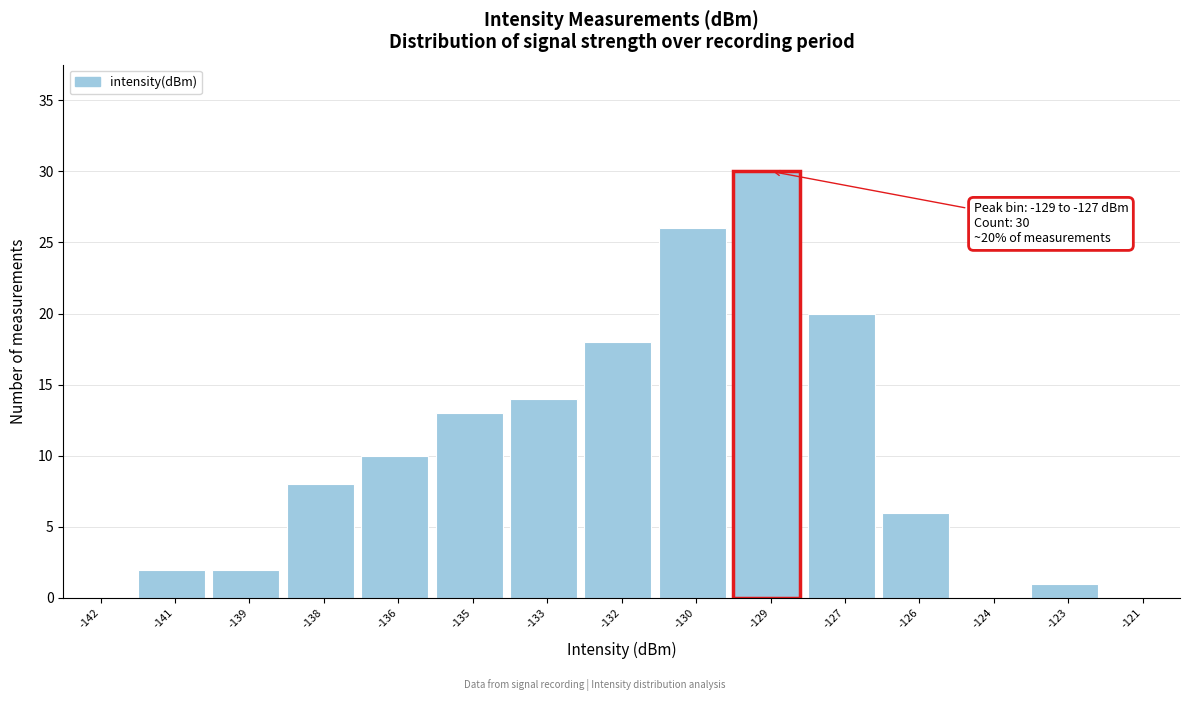

Reading right to left, list all the values displayed in this chart.

-121=0	-123=1	-124=0	-126=6	-127=20	-129=30	-130=26	-132=18	-133=14	-135=13	-136=10	-138=8	-139=2	-141=2	-142=0